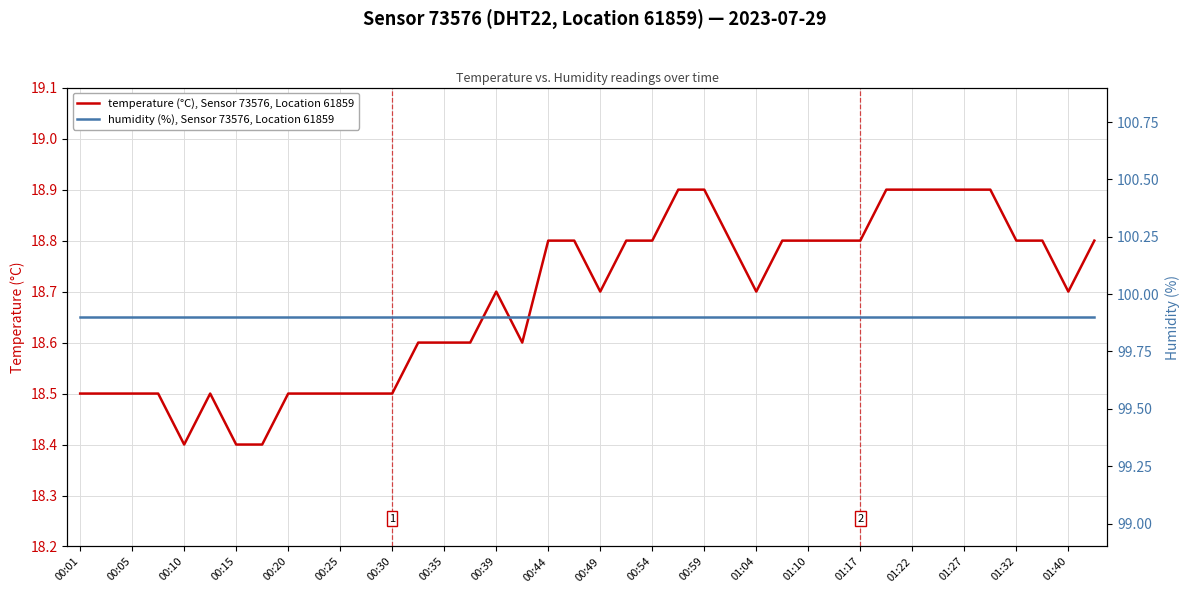

The humidity (%), Sensor 73576, Location 61859 series shows 54.4 at 27. True or false?

False